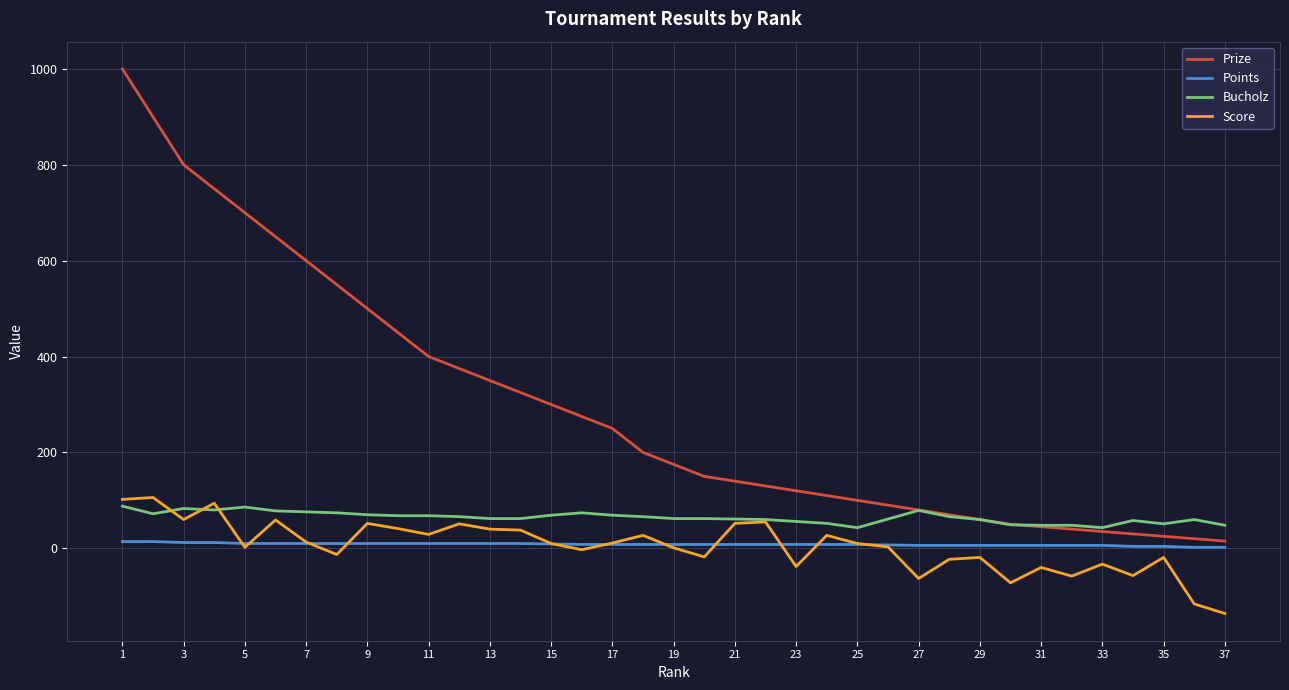

True or false: Score and Prize intersect in this chart.

False